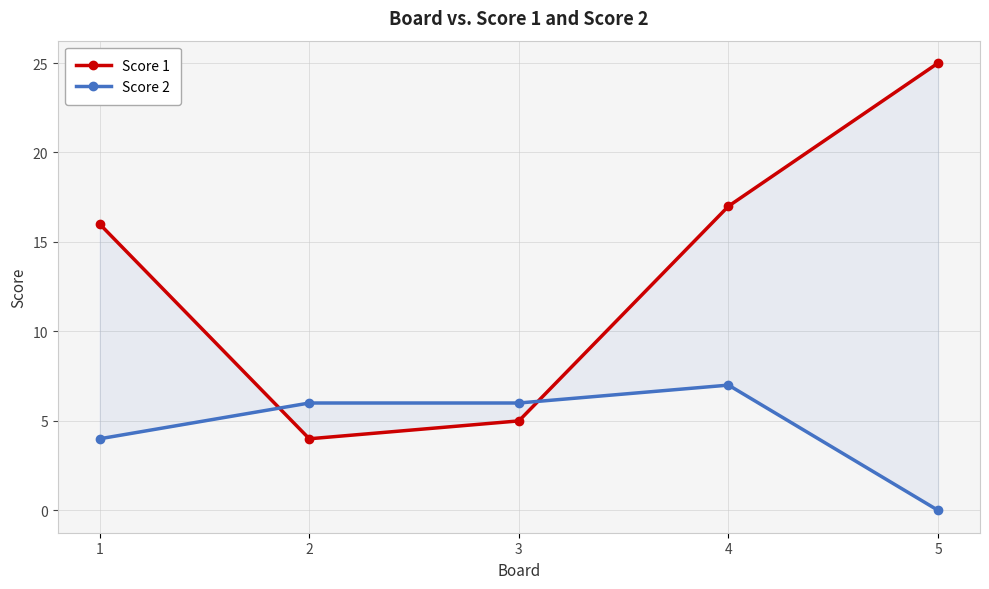

Which series has the largest total across all categories?

Score 1